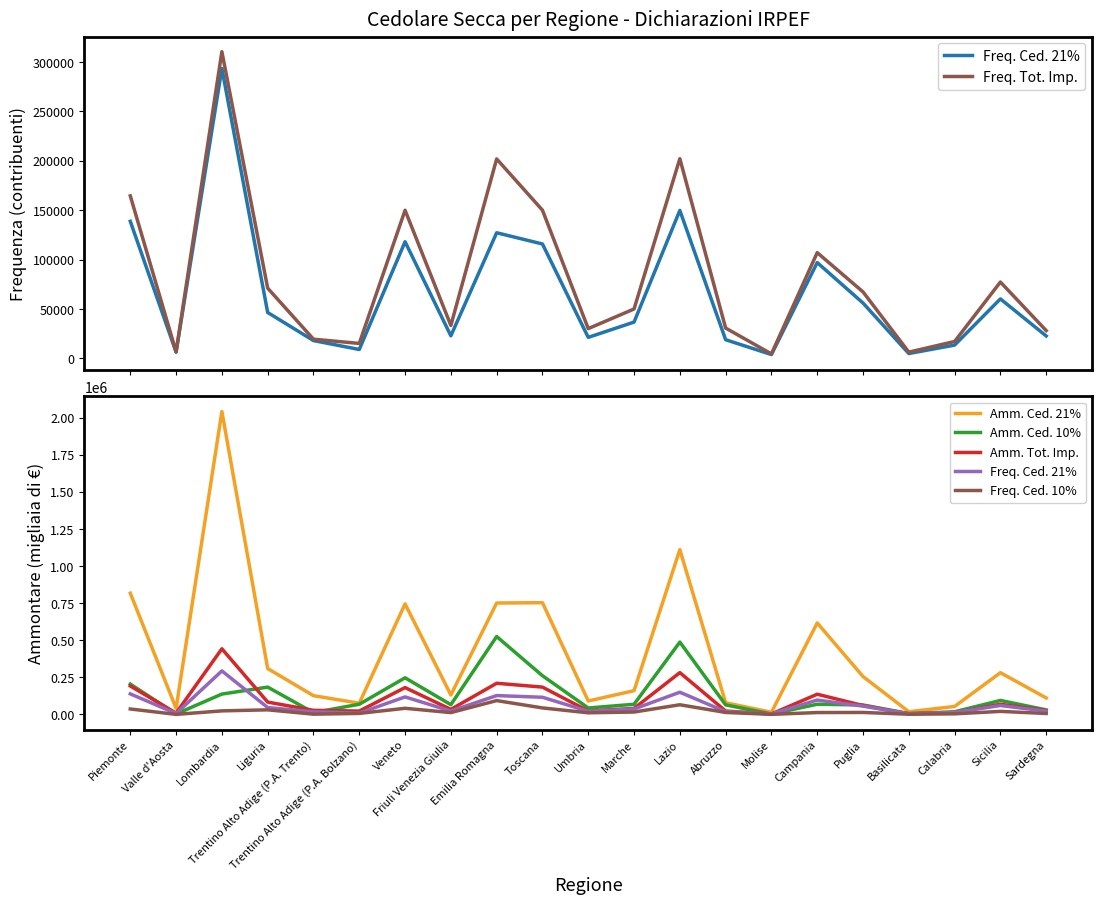

What is the difference between the second highest and minimum values in the Freq. Ced. 21% series?

145838